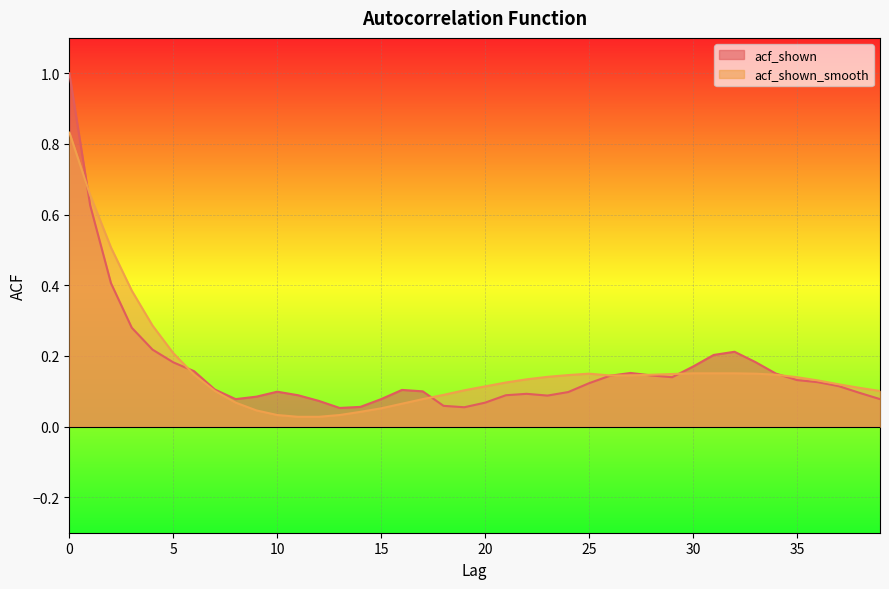

At which category does the chart reach its minimum across all series?

11